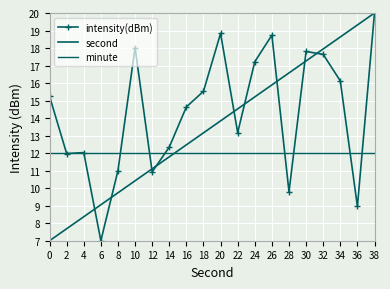

Rank the categories by minute value from lowest to highest.

0, 2, 4, 6, 8, 10, 12, 14, 16, 18, 20, 22, 24, 26, 28, 30, 32, 34, 36, 38